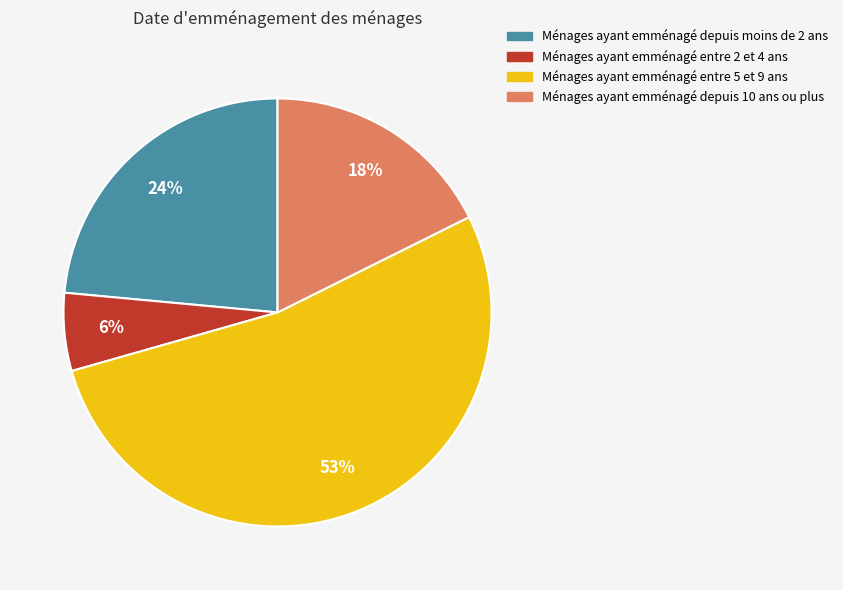

Does any single category account for the majority?

Yes